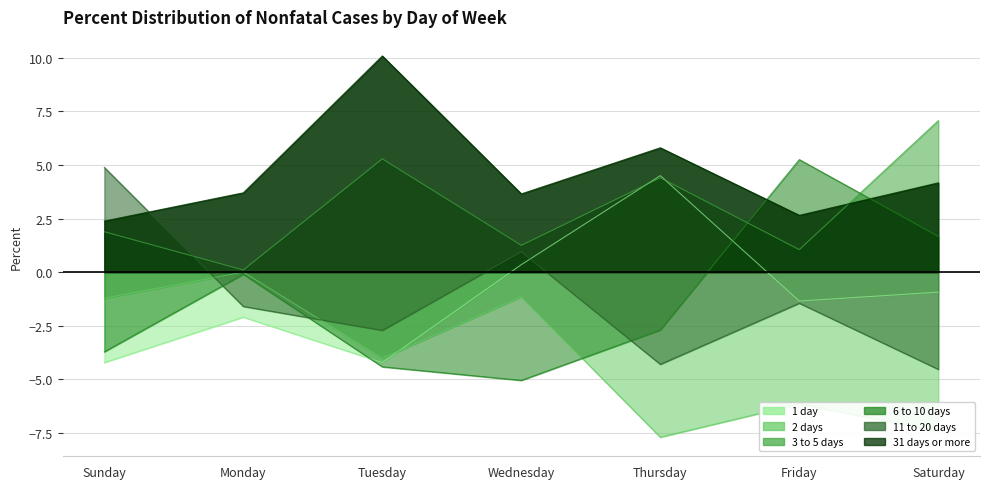

What is the value of the 2 days point at the 1st from the left?

-1.2